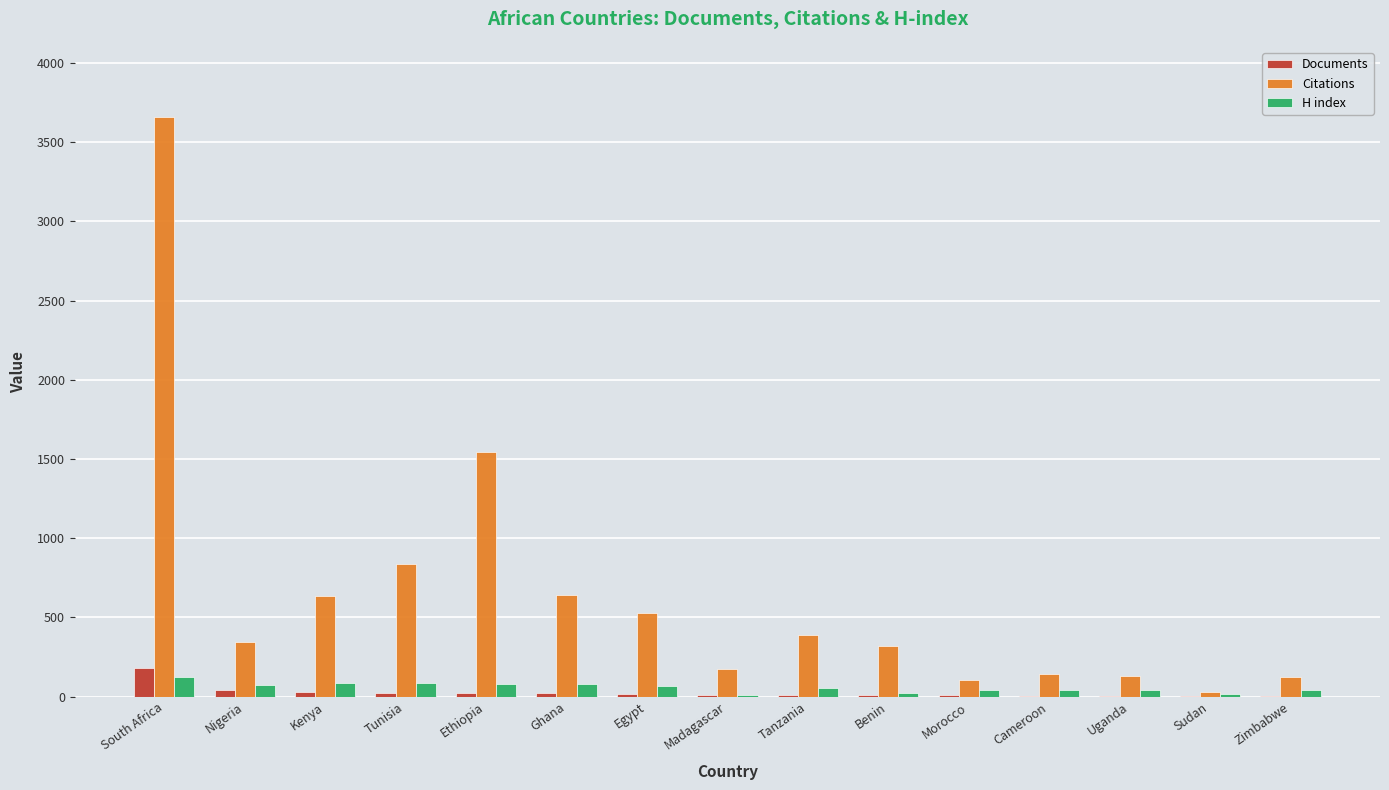

Count the number of data series in this chart.

3